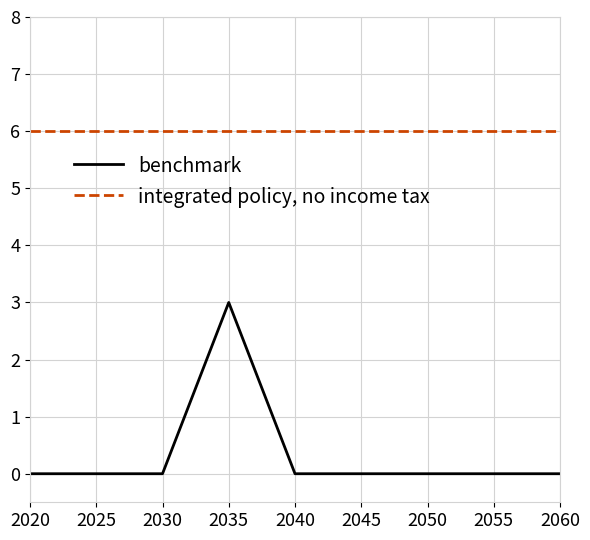

What is the difference between the highest and lowest values at 2060?

6